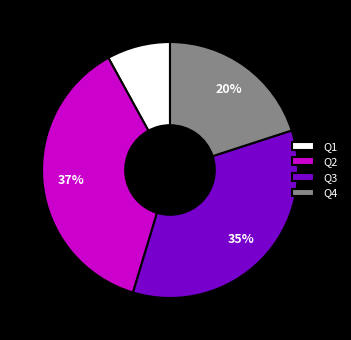

How many segments does this pie chart have?

4